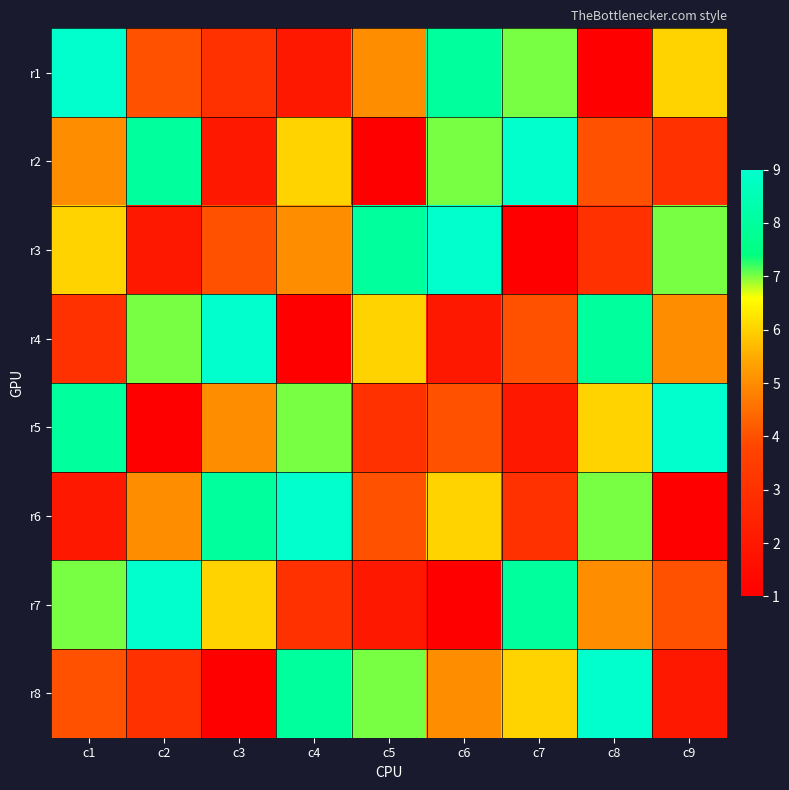

How many series are shown in this chart?

8